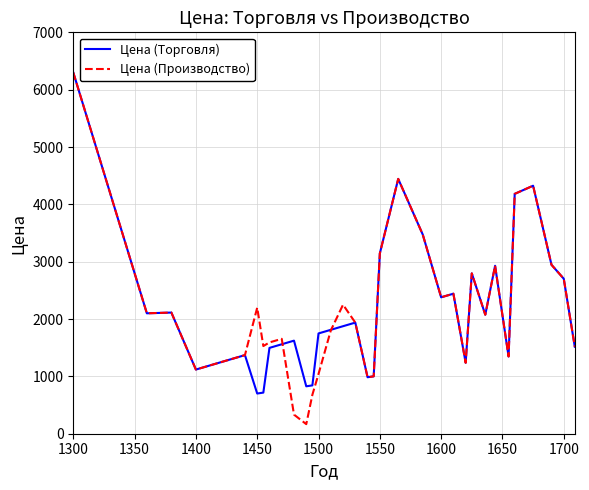

What is the minimum value shown in the chart?

167